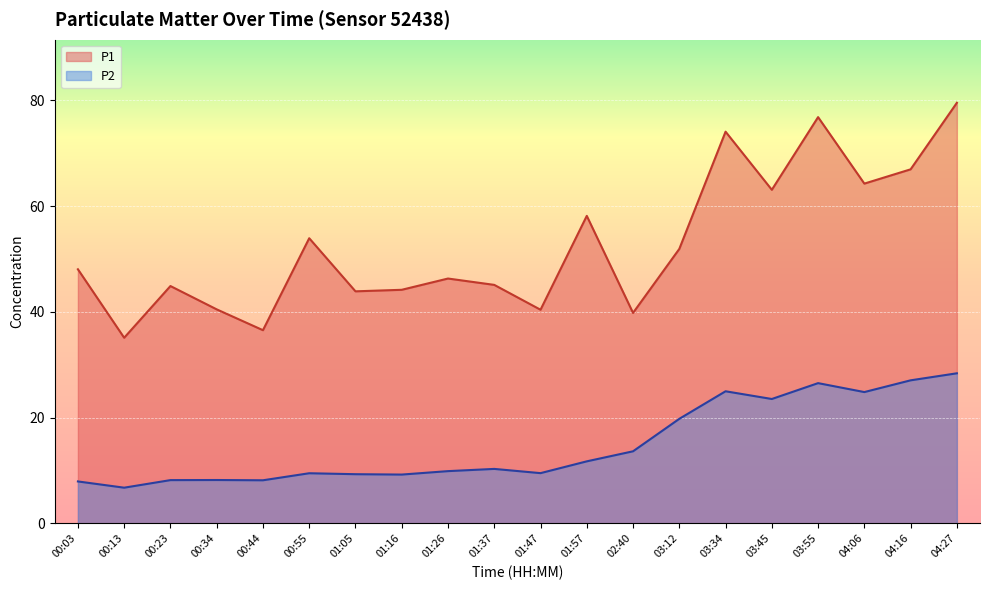

What is the difference between the maximum and second lowest values in the P1 series?

43.0